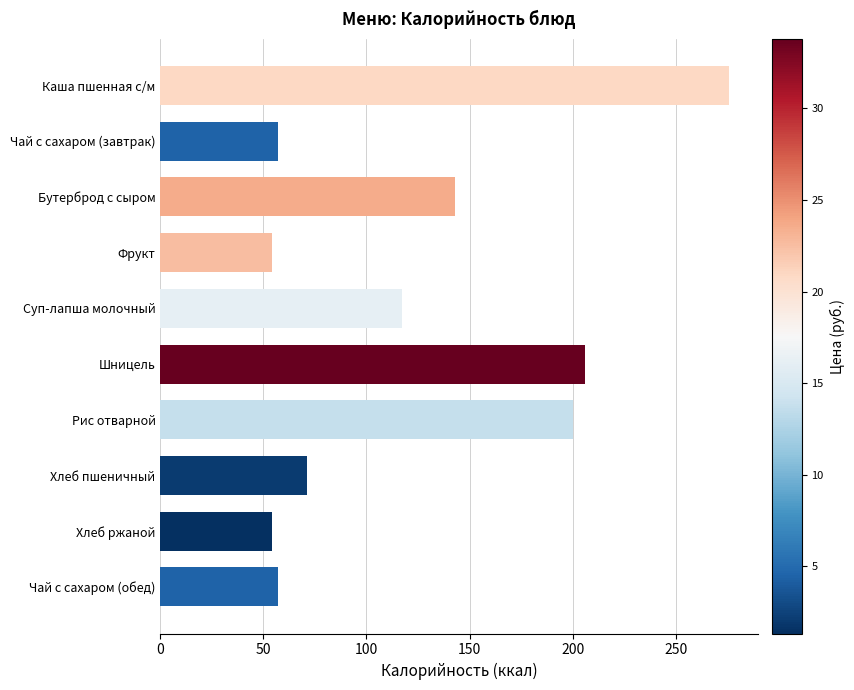

At which category does the chart reach its peak across all series?

Каша пшенная с/м